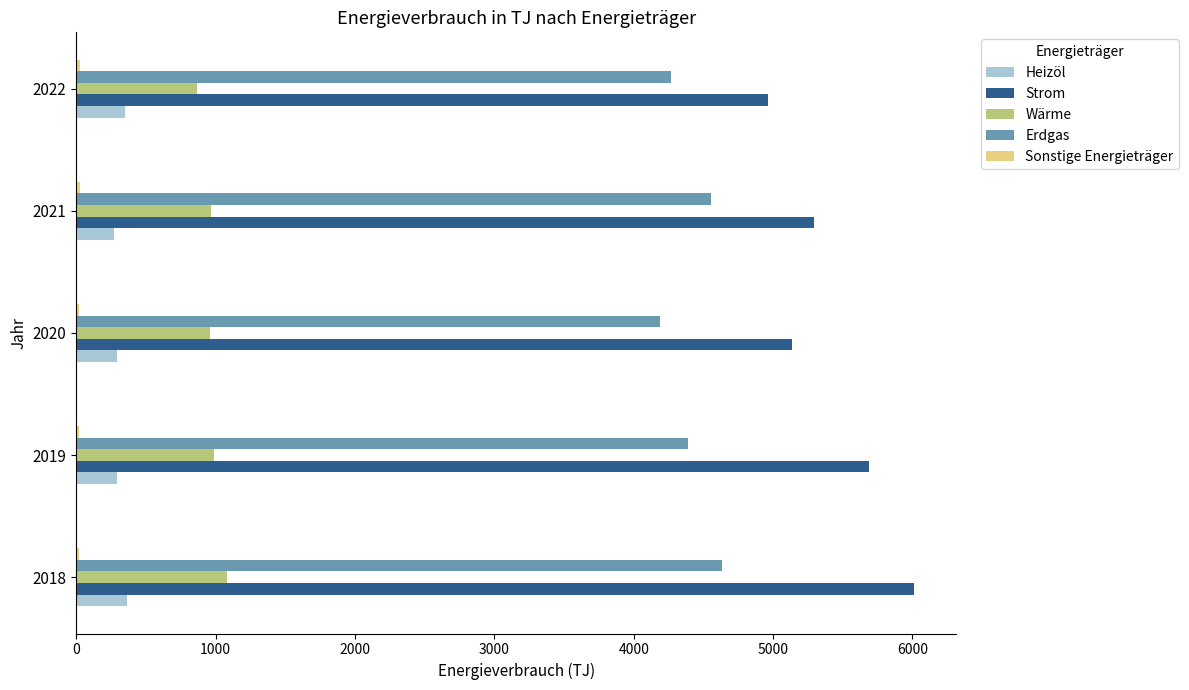

The value of Erdgas at 2021 is 4555. True or false?

True